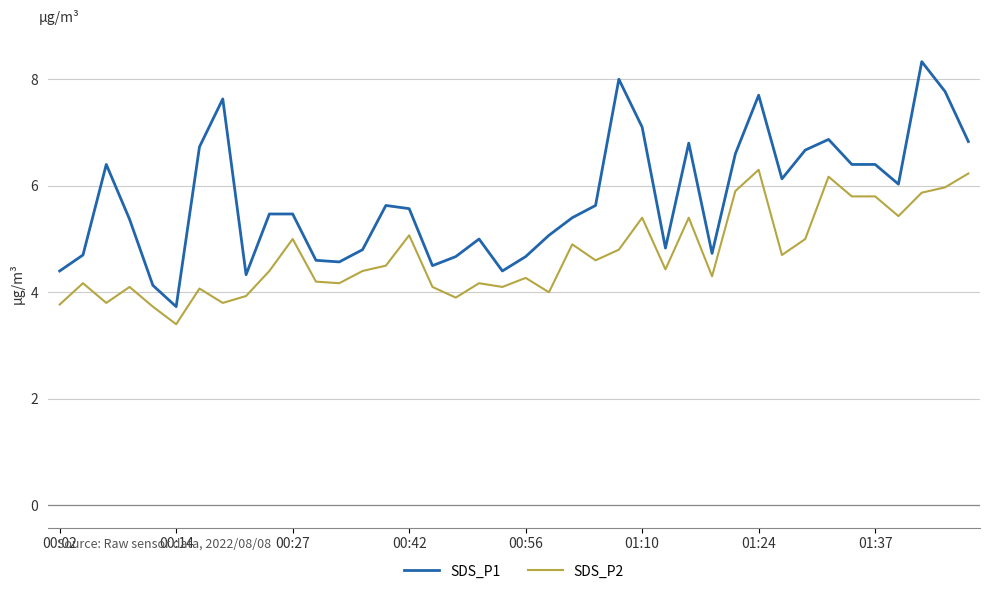

Rank the series by their maximum value, from lowest to highest.

SDS_P2, SDS_P1